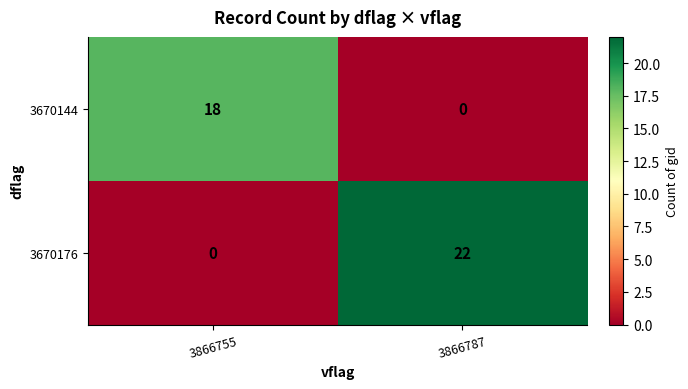

What is the total value across all series at 3866787?

22